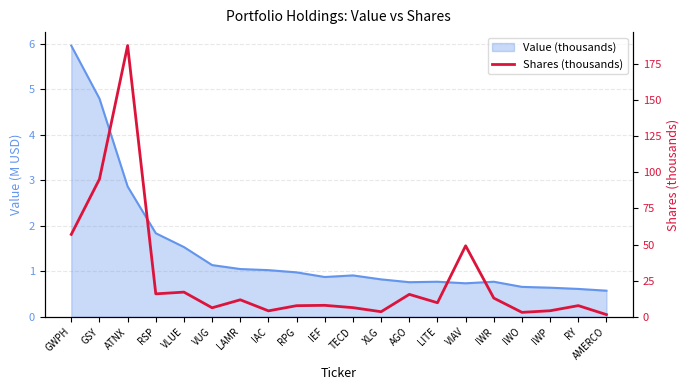

Reading left to right, transcribe all the data shown in this chart.

57.0	95.2	187.6	15.9	17.1	6.2	11.8	4.1	7.7	7.9	6.3	3.5	15.5	9.7	49.1	12.9	3.1	4.2	7.7	1.5